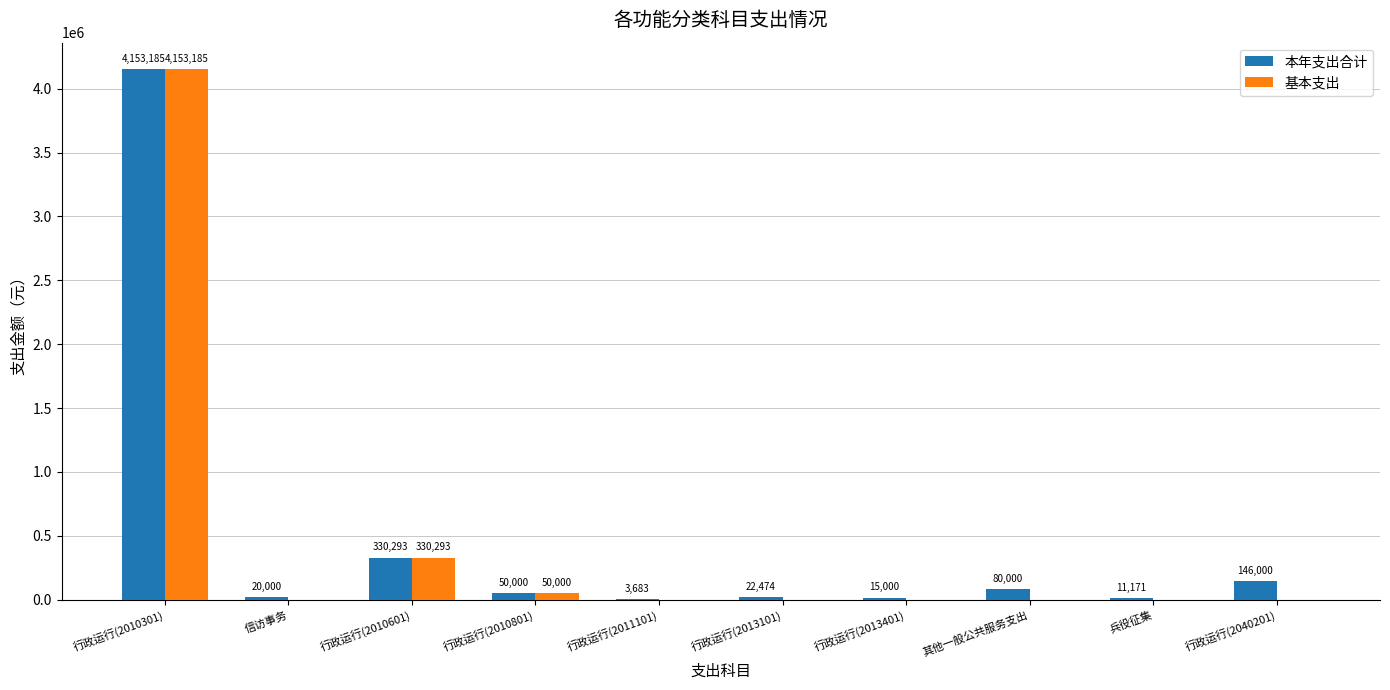

Does the chart contain stacked bars?

No